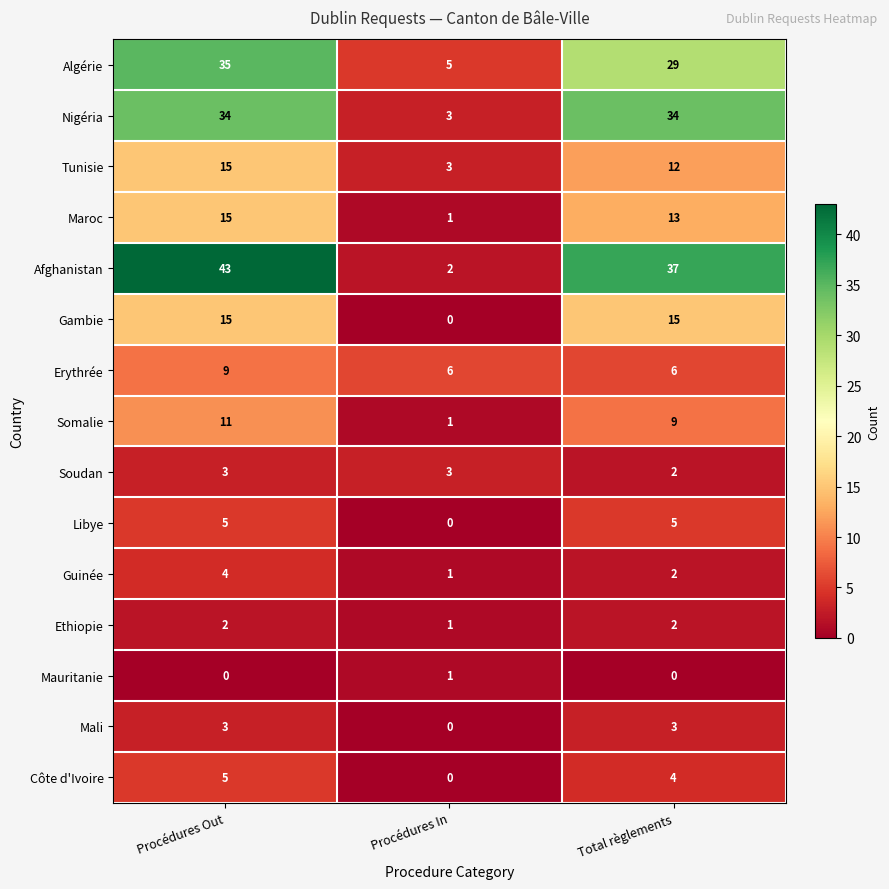

Rank the categories by Tunisie value from highest to lowest.

Procédures Out, Total règlements, Procédures In